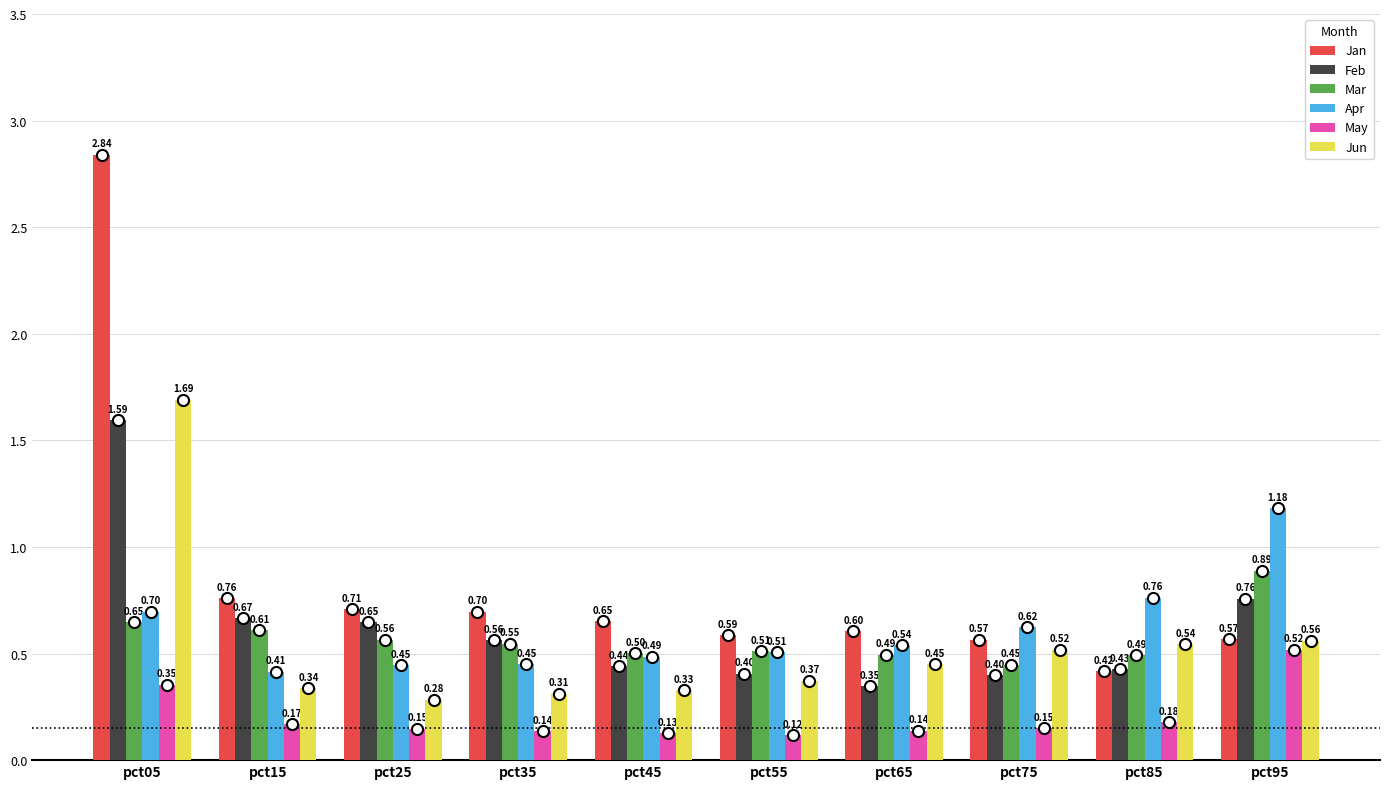

What is the sum of the Mar values at pct65 and pct35?

1.0